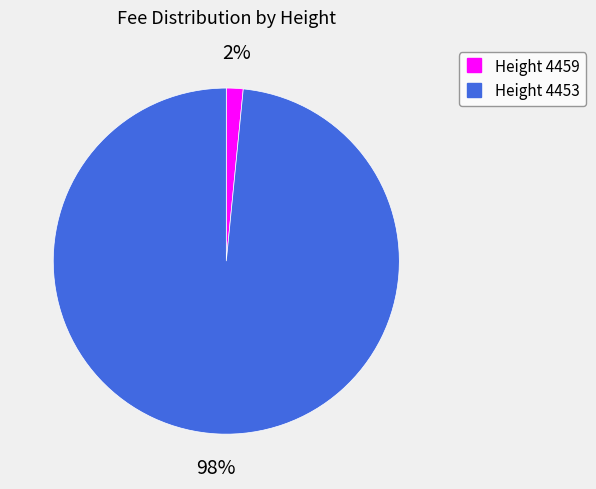

Does any single category account for the majority?

Yes